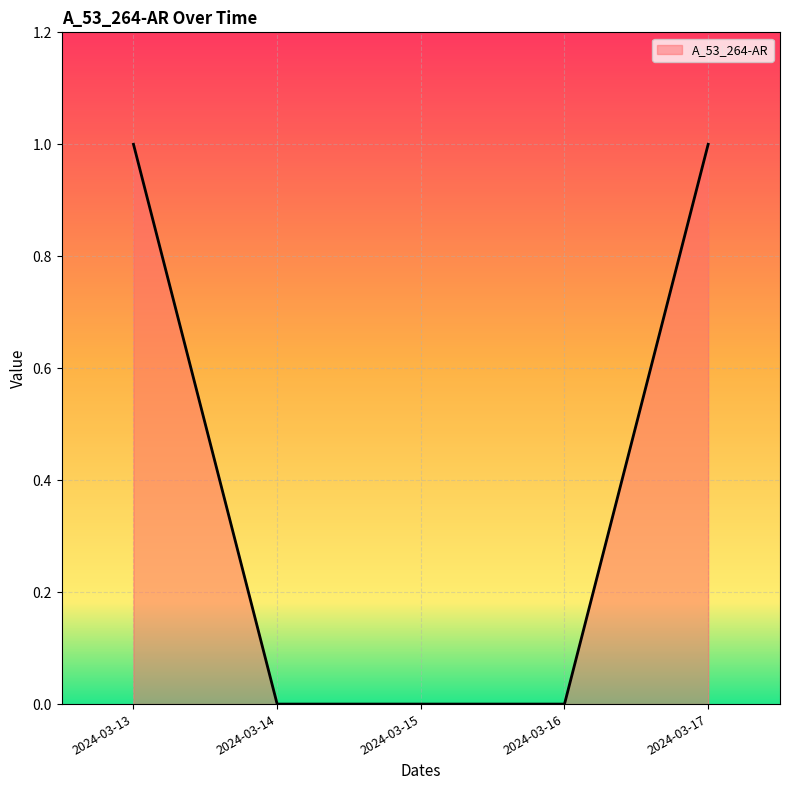

What is the difference between the maximum and minimum values?

1